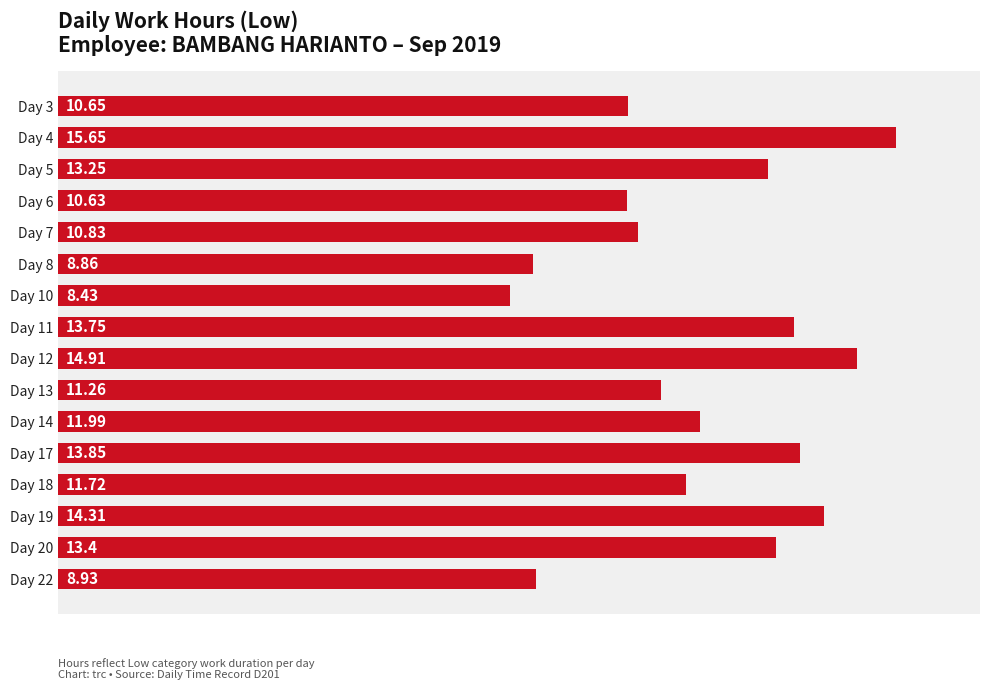

Does the chart contain stacked bars?

No